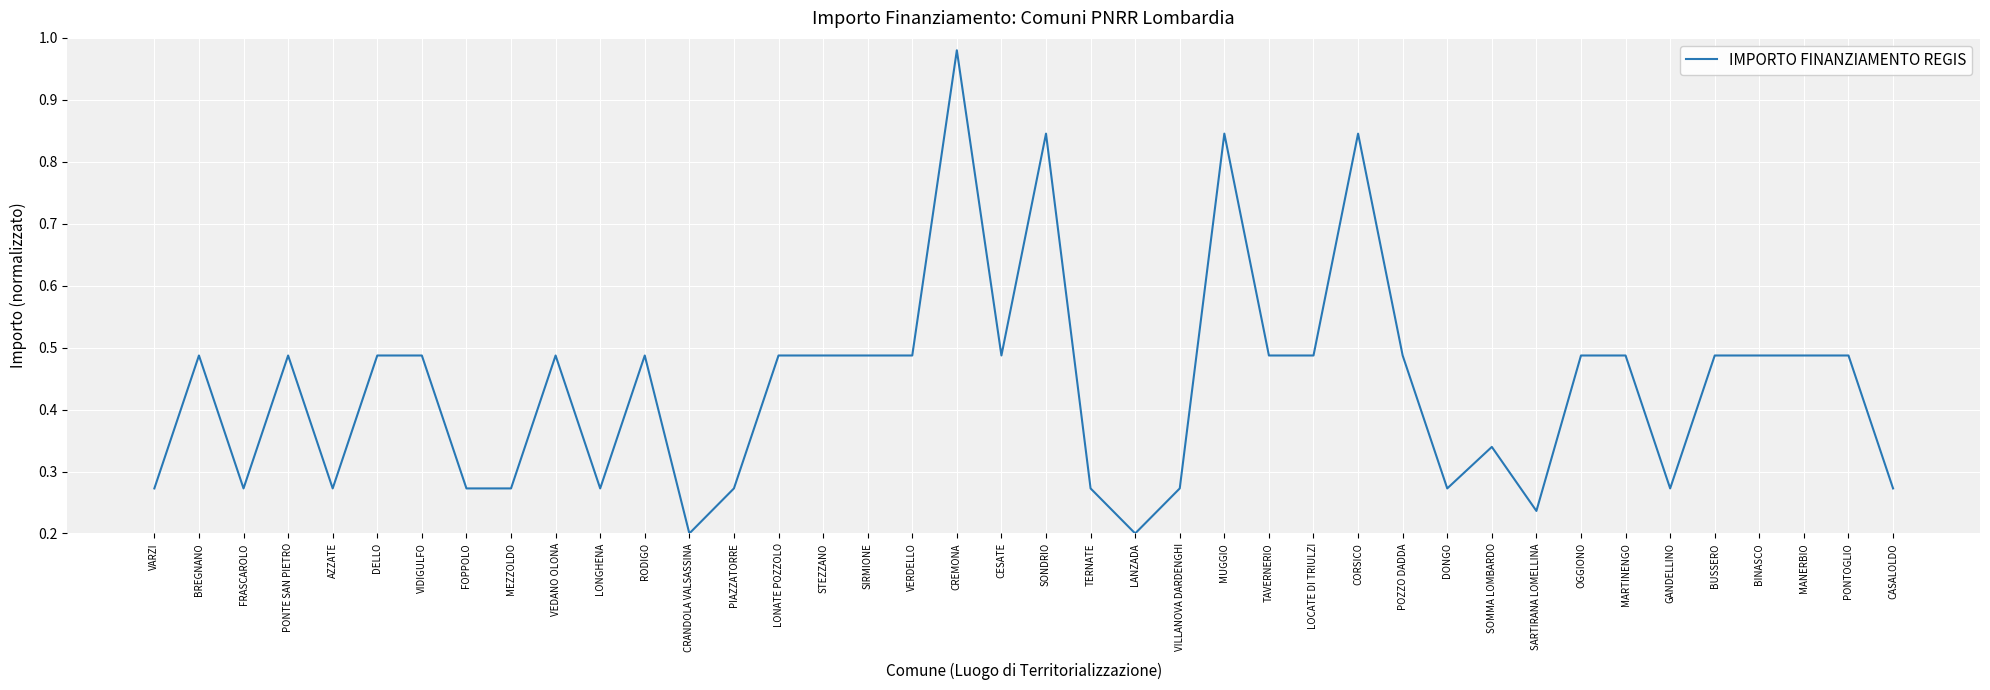

What position from the left is VEDANO OLONA?

10